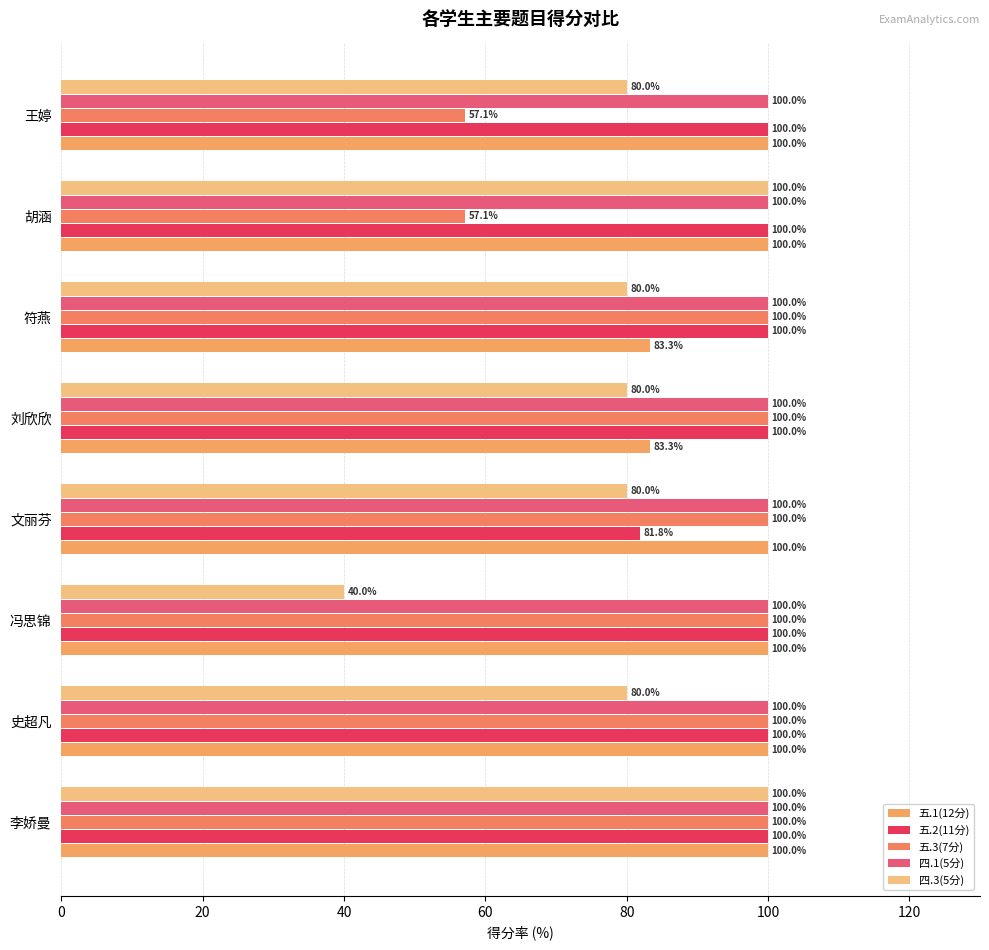

Count the number of categories in the chart.

8